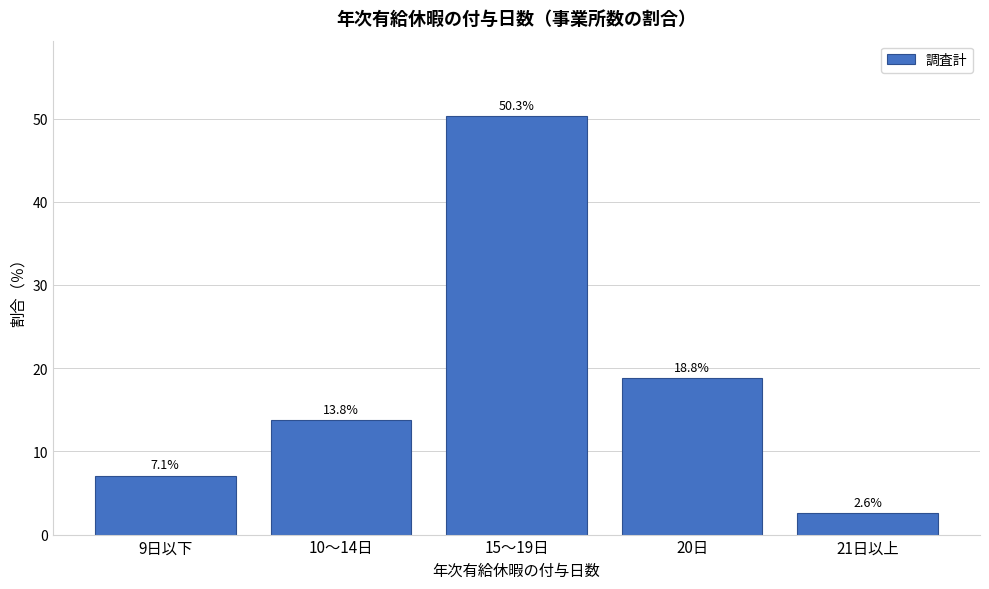

Reading right to left, what are all the values shown in this chart?

2.6	18.8	50.3	13.8	7.1